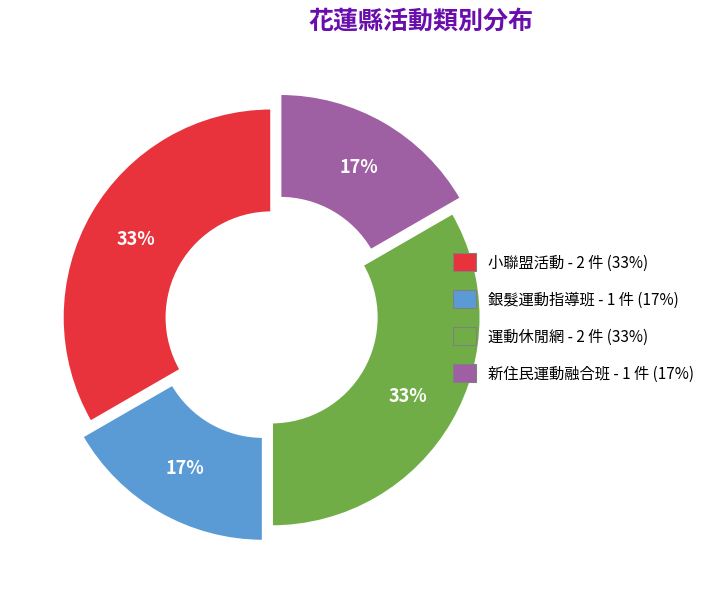

Count the number of slices in the pie.

4